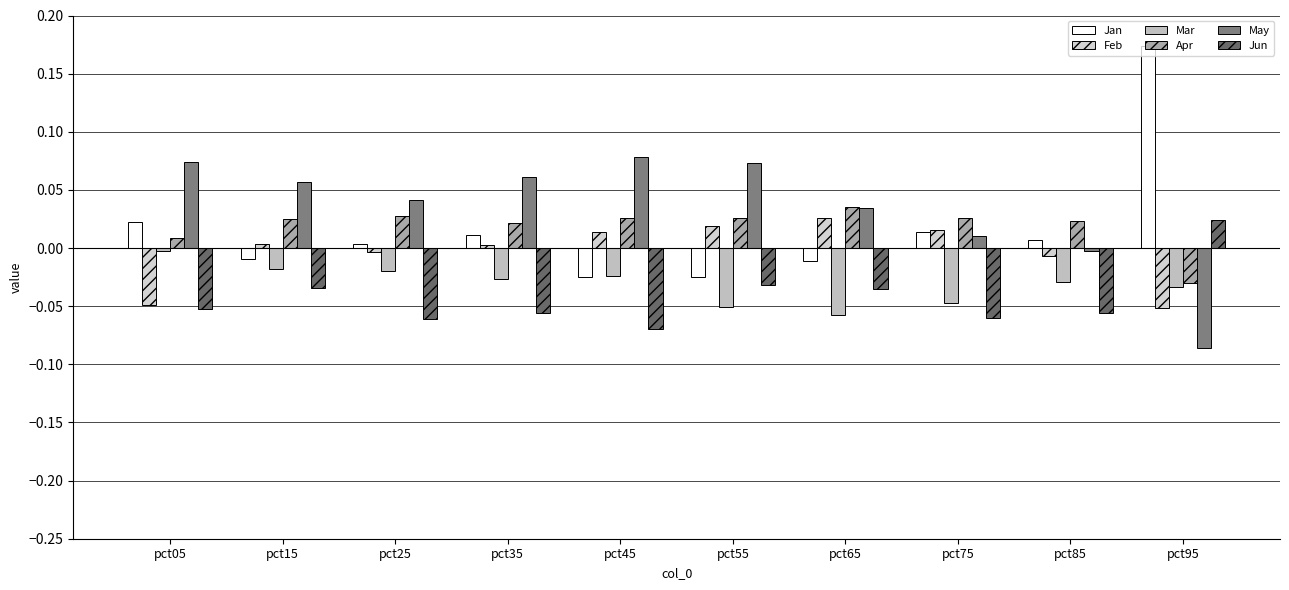

Reading left to right, what are all the values shown in this chart?

Jan: 0.0	-0.0	0.0	0.0	-0.0	-0.0	-0.0	0.0	0.0	0.2
Feb: -0.0	0.0	-0.0	0.0	0.0	0.0	0.0	0.0	-0.0	-0.1
Mar: -0.0	-0.0	-0.0	-0.0	-0.0	-0.1	-0.1	-0.0	-0.0	-0.0
Apr: 0.0	0.0	0.0	0.0	0.0	0.0	0.0	0.0	0.0	-0.0
May: 0.1	0.1	0.0	0.1	0.1	0.1	0.0	0.0	-0.0	-0.1
Jun: -0.1	-0.0	-0.1	-0.1	-0.1	-0.0	-0.0	-0.1	-0.1	0.0